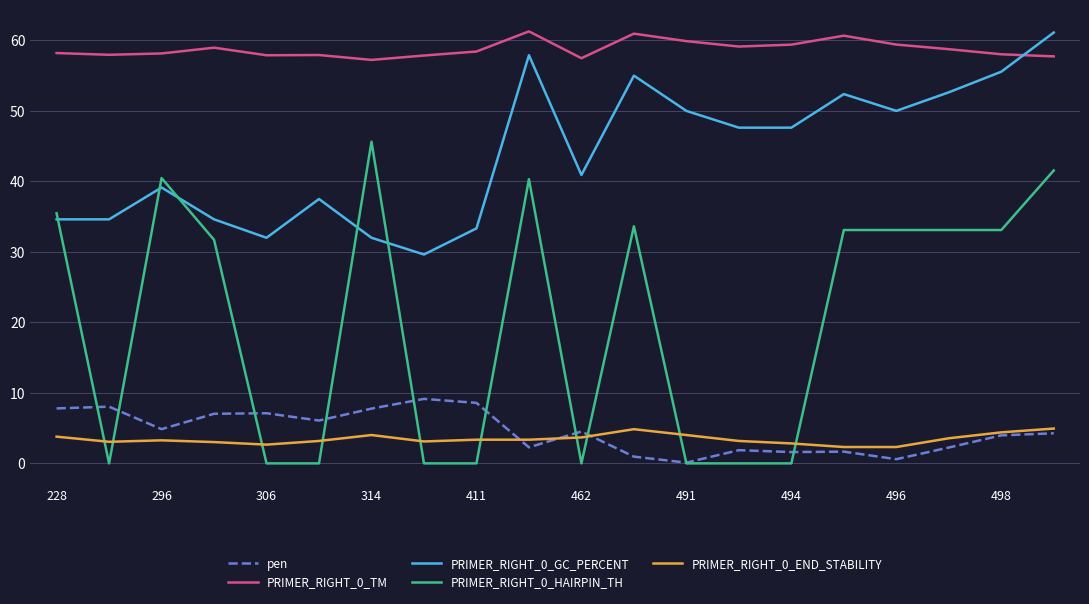

True or false: PRIMER_RIGHT_0_END_STABILITY and PRIMER_RIGHT_0_GC_PERCENT intersect in this chart.

False